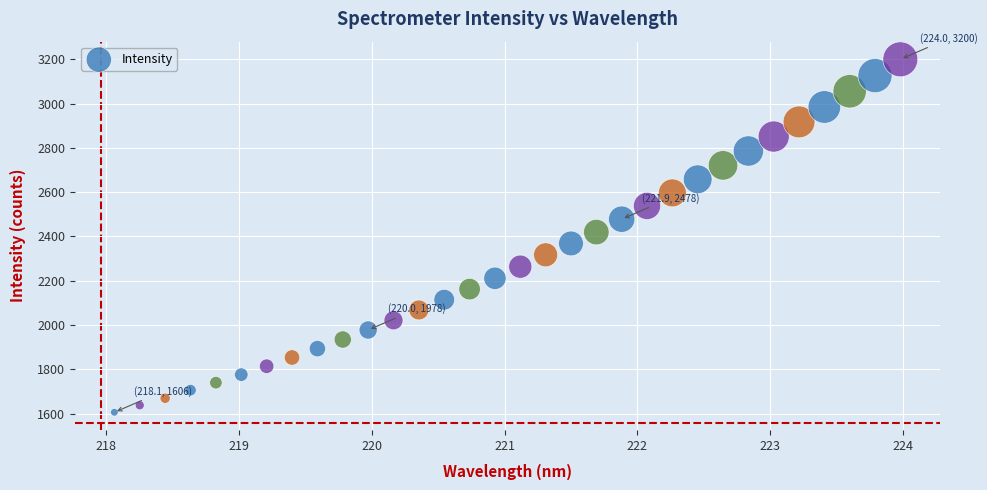

What is the range of X values (max minus min)?

5.9